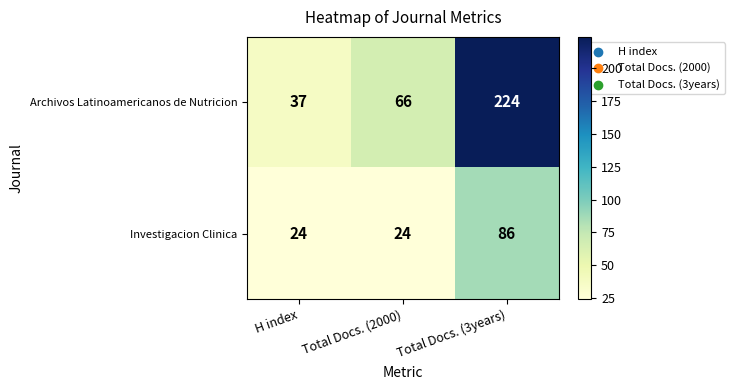

How many Archivos Latinoamericanos de Nutricion values are between 37 and 224?

3